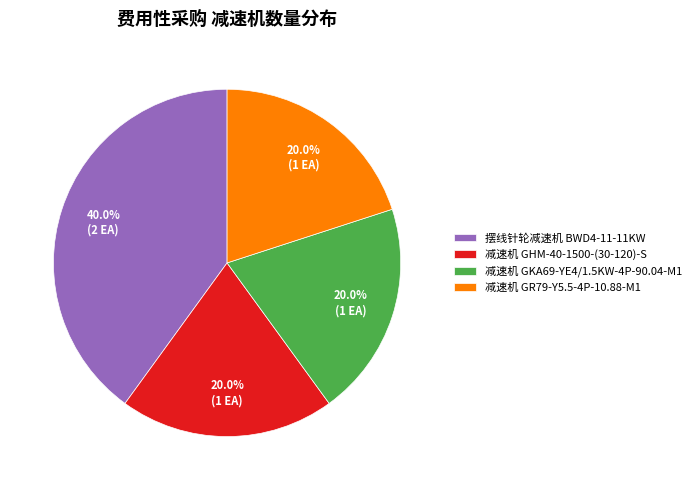

To the nearest percent, what percentage of the pie is 减速机 GHM-40-1500-(30-120)-S?

20%